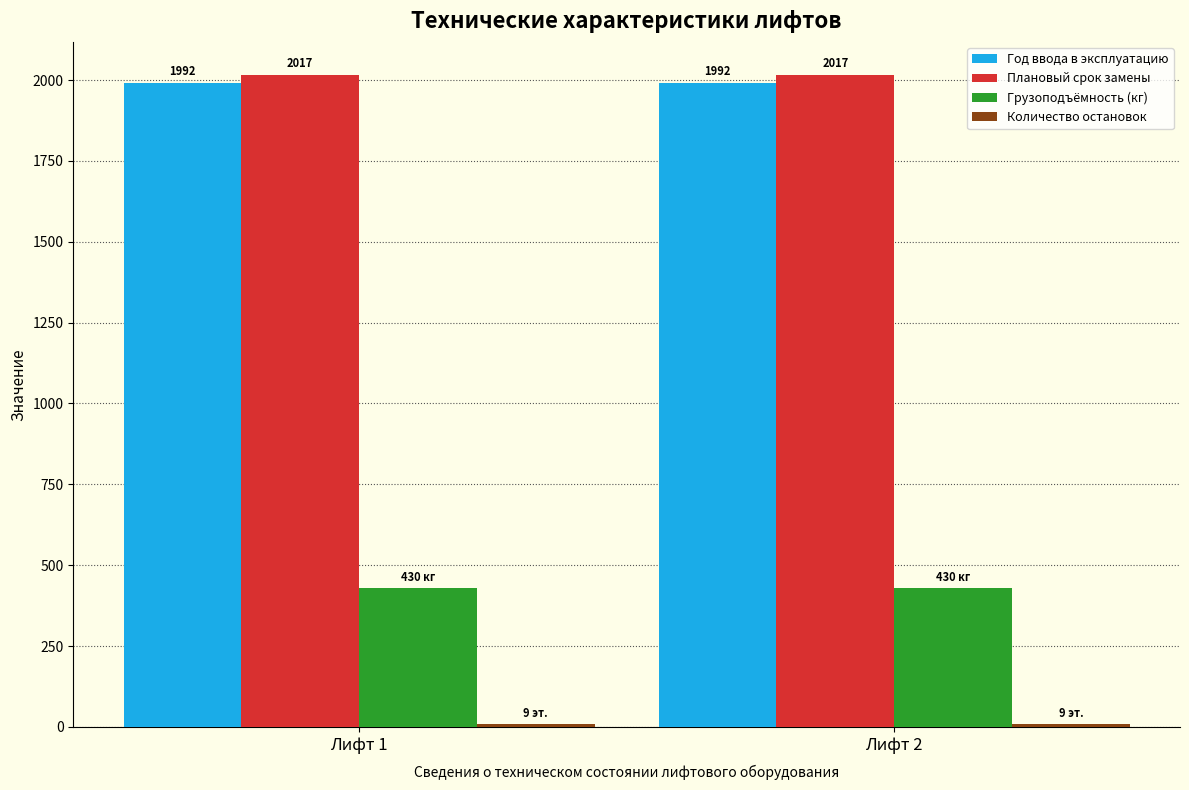

What is the sum of the Плановый срок замены values at Лифт 2 and Лифт 1?

4034